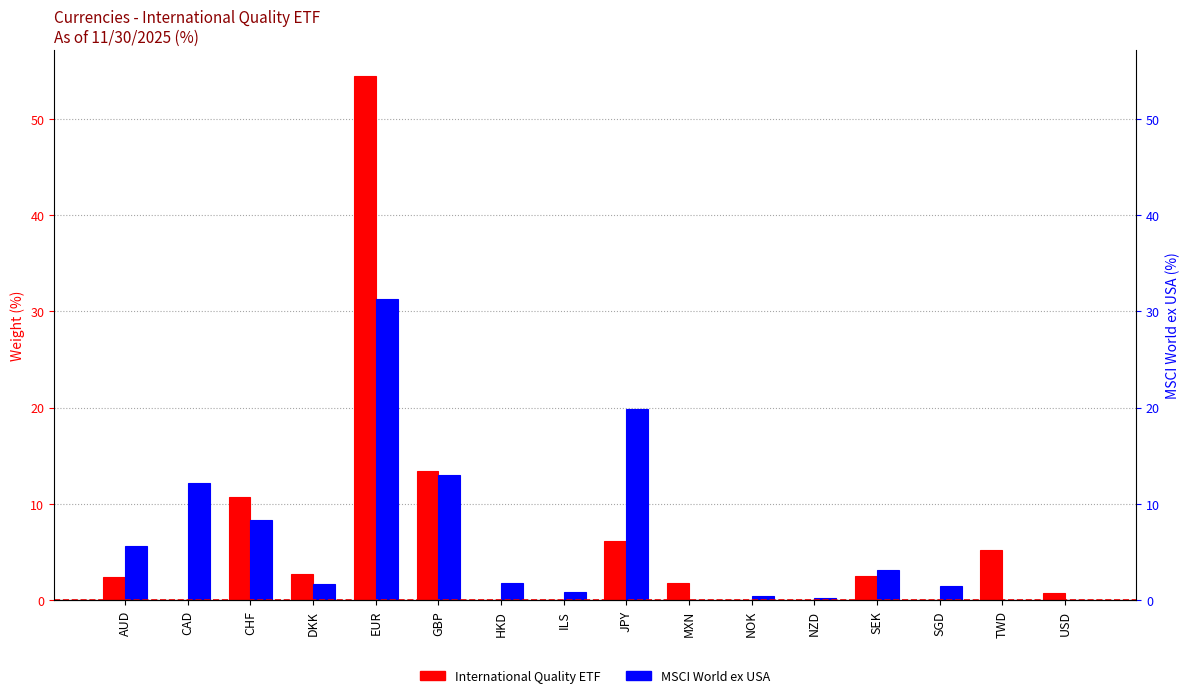

At which label does International Quality ETF reach its minimum?

CAD